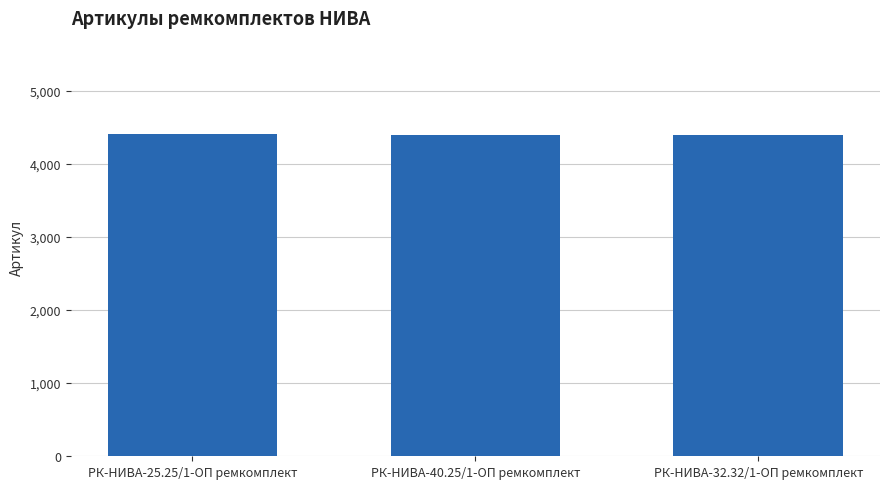

What is the maximum value shown in the chart?

4400